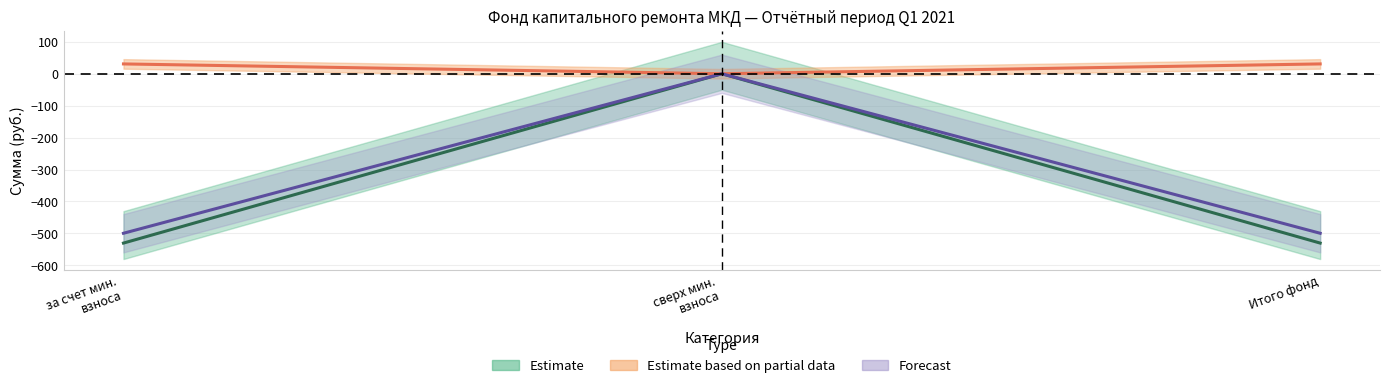

How many data points in Estimate based on partial data are less than 30?

1